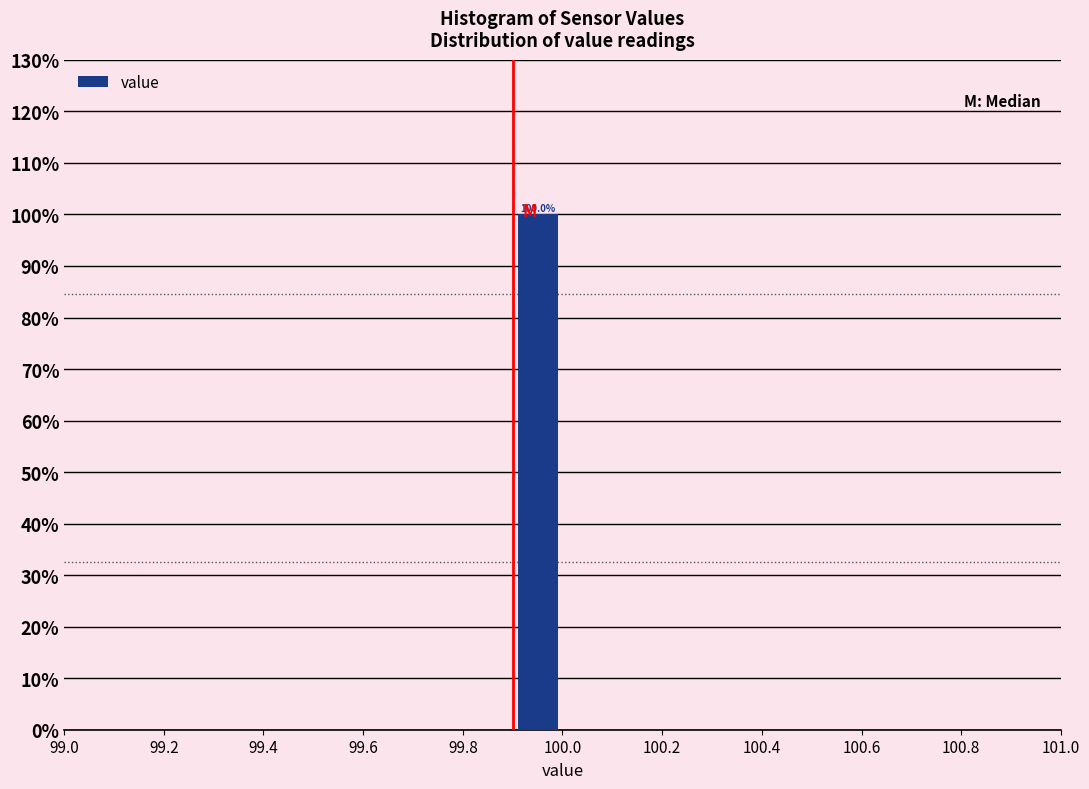

Over which range of the x-axis is the bar tallest?

99.9 to 100.0